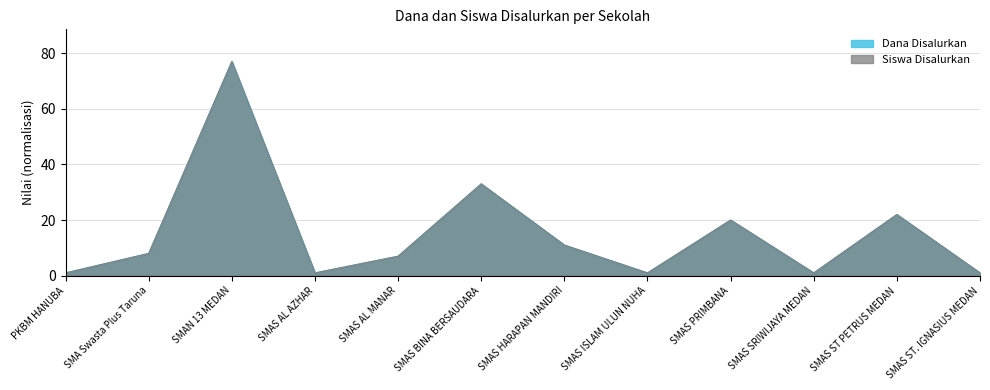

Reading left to right, extract all data points from this chart.

Dana Disalurkan: PKBM HANUBA=1.0	SMA Swasta Plus Taruna=8.0	SMAN 13 MEDAN=77.0	SMAS AL AZHAR=1.0	SMAS AL MANAR=7.0	SMAS BINA BERSAUDARA=33.0	SMAS HARAPAN MANDIRI=11.0	SMAS ISLAM ULUN NUHA=1.0	SMAS PRIMBANA=20.0	SMAS SRIWIJAYA MEDAN=1.0	SMAS ST PETRUS MEDAN=22.0	SMAS ST. IGNASIUS MEDAN=1.0
Siswa Disalurkan: PKBM HANUBA=1.0	SMA Swasta Plus Taruna=8.0	SMAN 13 MEDAN=77.0	SMAS AL AZHAR=1.0	SMAS AL MANAR=7.0	SMAS BINA BERSAUDARA=33.0	SMAS HARAPAN MANDIRI=11.0	SMAS ISLAM ULUN NUHA=1.0	SMAS PRIMBANA=20.0	SMAS SRIWIJAYA MEDAN=1.0	SMAS ST PETRUS MEDAN=22.0	SMAS ST. IGNASIUS MEDAN=1.0